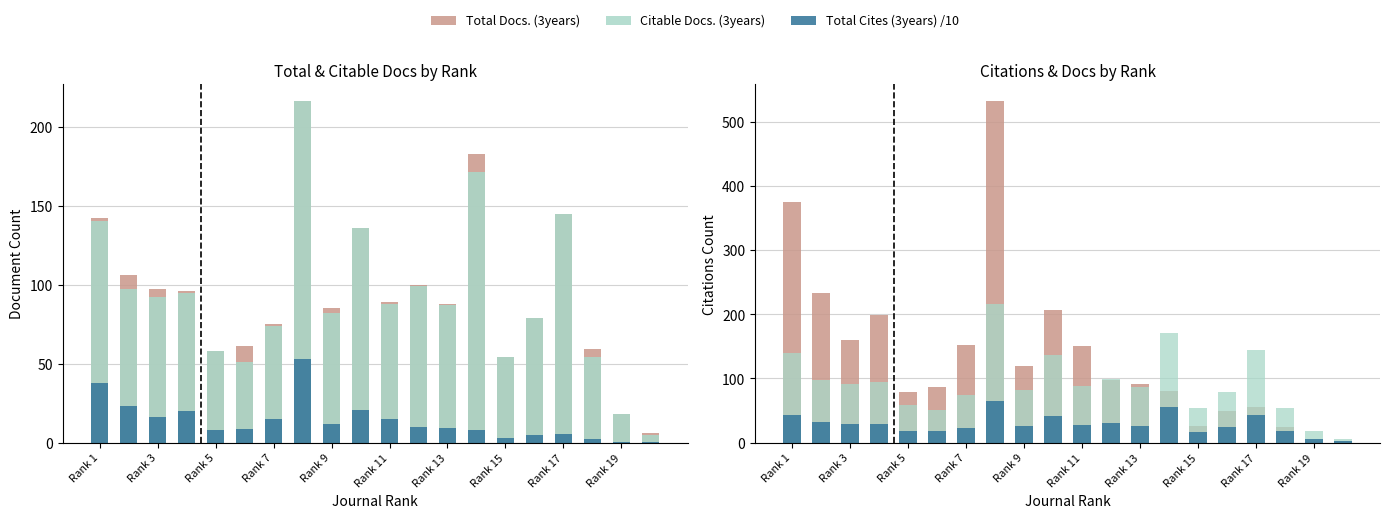

Reading left to right, transcribe all the data shown in this chart.

Total Docs. (3years): 142.0	106.0	97.0	96.0	58.0	61.0	75.0	216.0	85.0	136.0	89.0	100.0	88.0	183.0	54.0	79.0	145.0	59.0	18.0	6.0
Citable Docs. (3years): 140.0	97.0	92.0	95.0	58.0	51.0	74.0	216.0	82.0	136.0	88.0	99.0	87.0	171.0	54.0	79.0	145.0	54.0	18.0	5.0
Total Cites (3years) /10: 37.5	23.4	16.0	19.9	7.9	8.6	15.2	53.2	11.9	20.7	15.1	9.8	9.1	8.1	2.6	4.9	5.5	2.5	0.2	0.3
Total Cites (3years): 375.0	234.0	160.0	199.0	79.0	86.0	152.0	532.0	119.0	207.0	151.0	98.0	91.0	81.0	26.0	49.0	55.0	25.0	2.0	3.0
Total Docs. (3years) scaled: 42.6	31.8	29.1	28.8	17.4	18.3	22.5	64.8	25.5	40.8	26.7	30.0	26.4	54.9	16.2	23.7	43.5	17.7	5.4	1.8